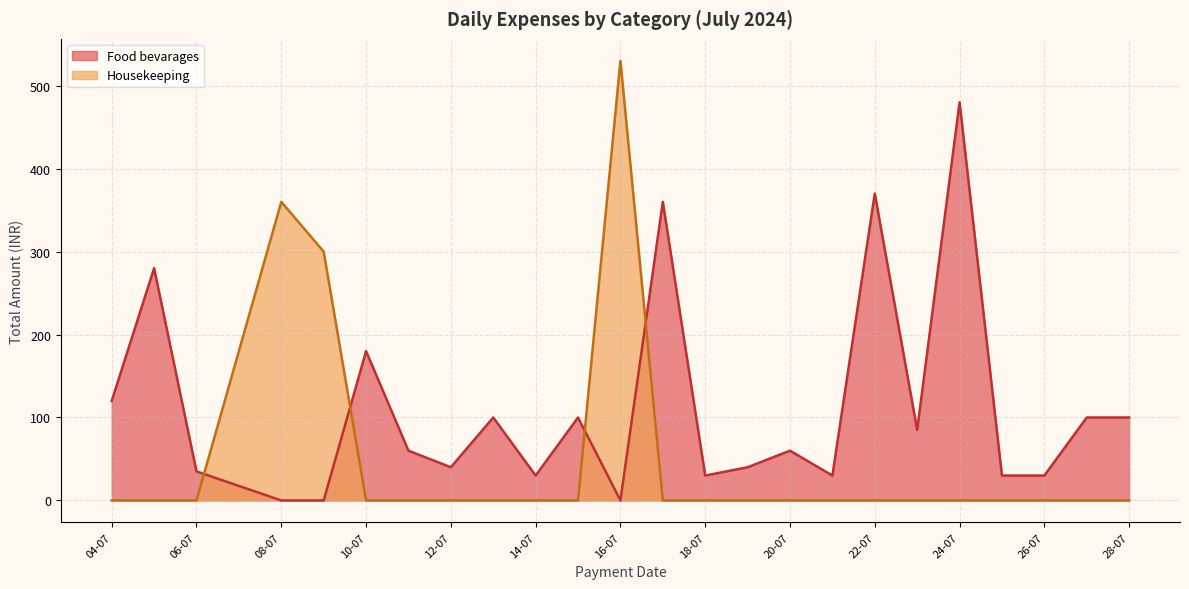

How many interior local peaks (higher than both neighbors) does the data have?

2